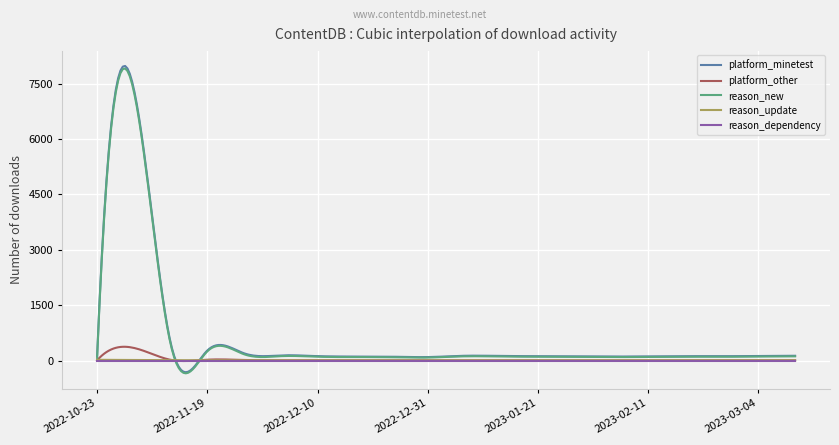

What is the maximum value shown in the chart?

7981.5